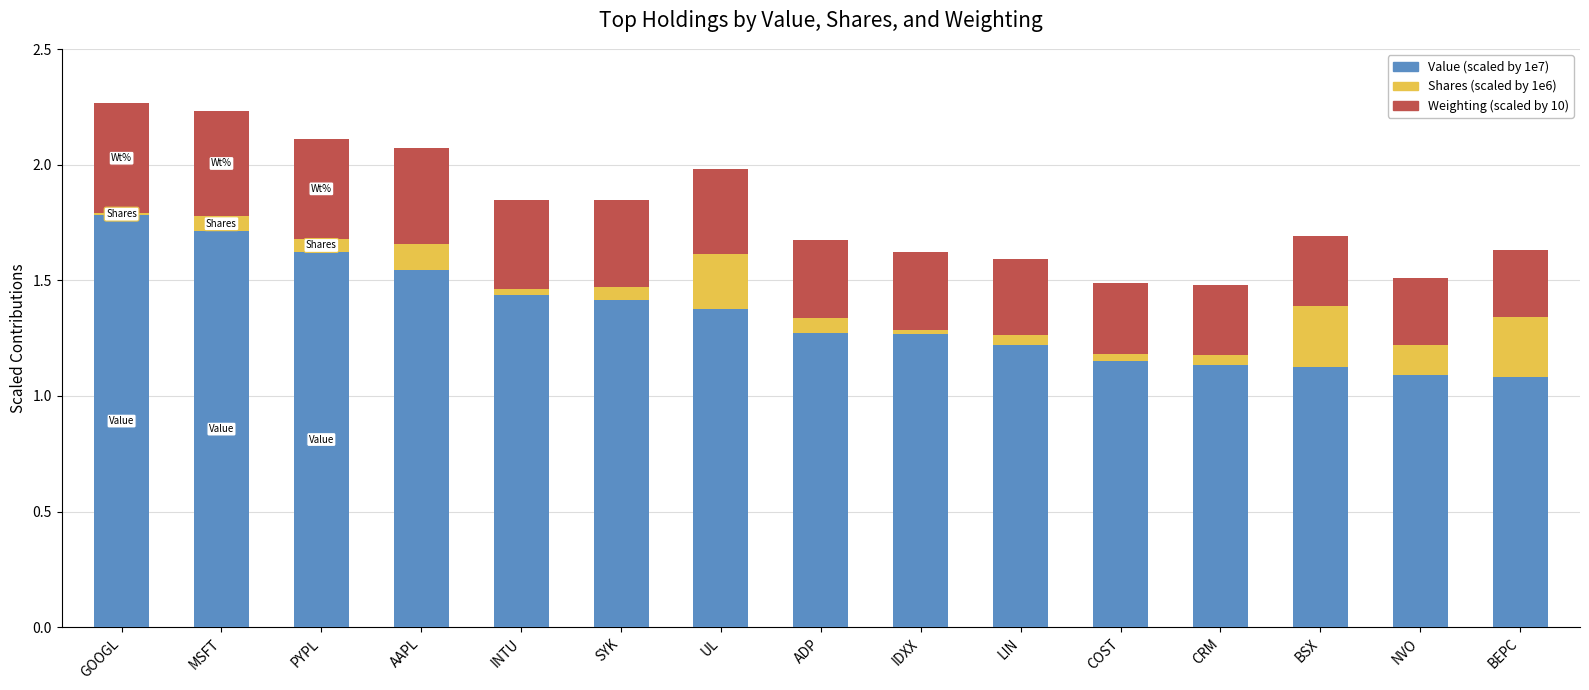

What is the total value across all series at UL?

2.0